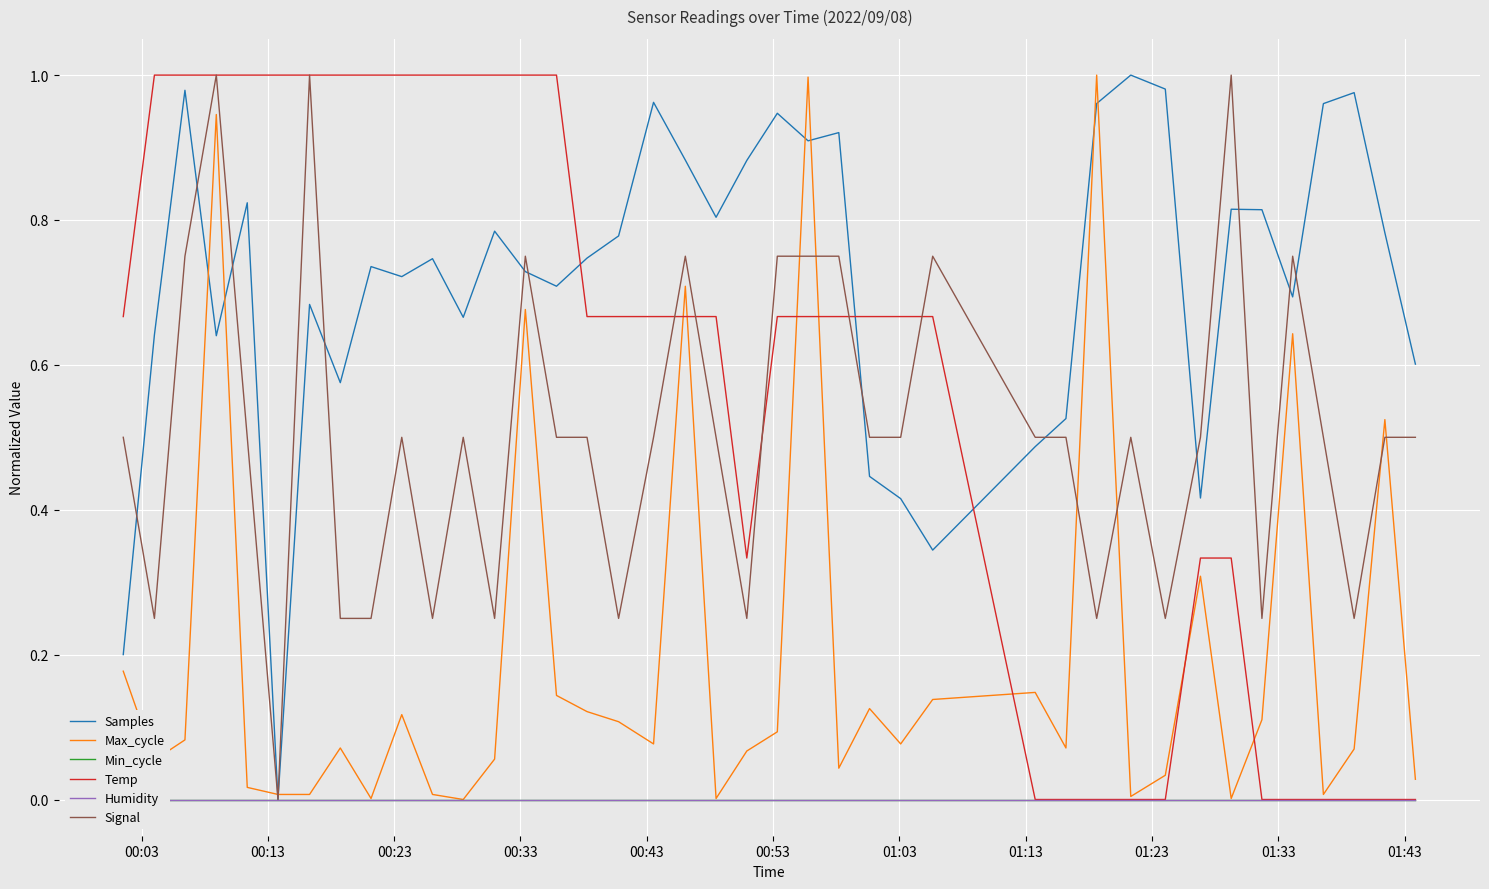

Does the chart display data point markers on the line(s)?

No